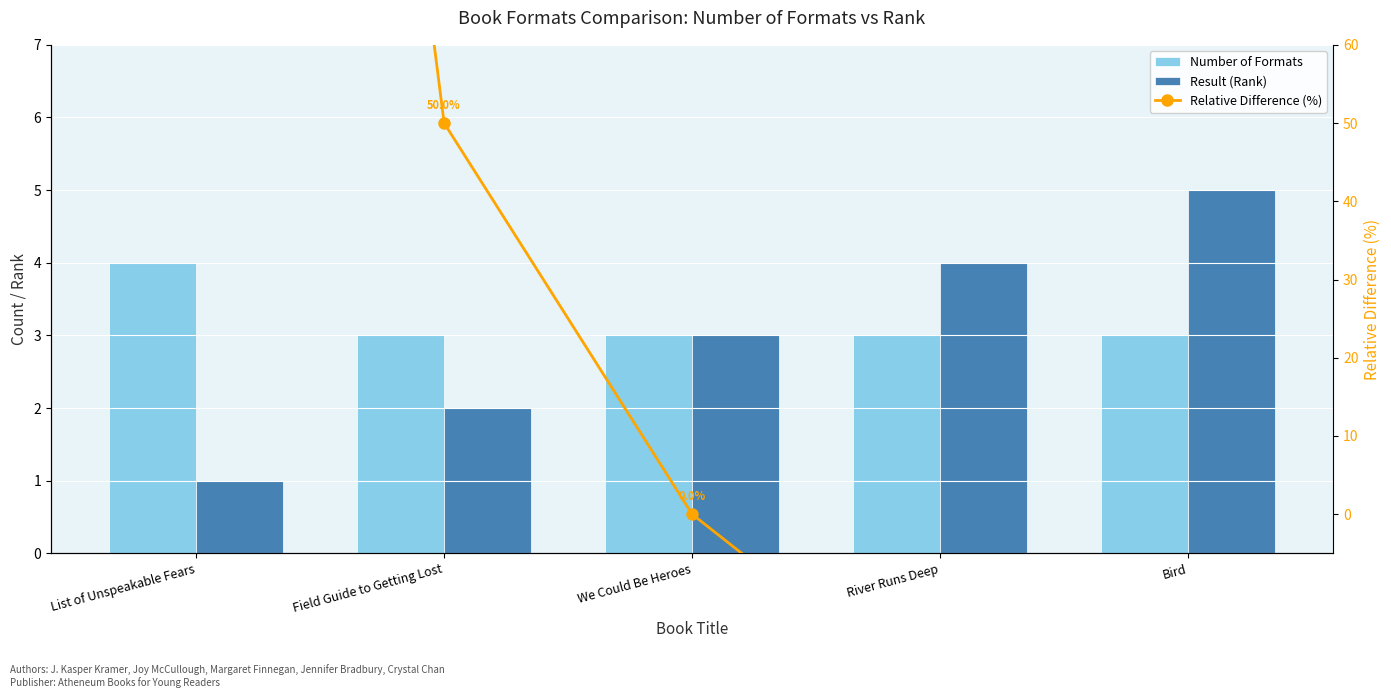

What is the difference between the maximum and minimum values in the Result (Rank) series?

4